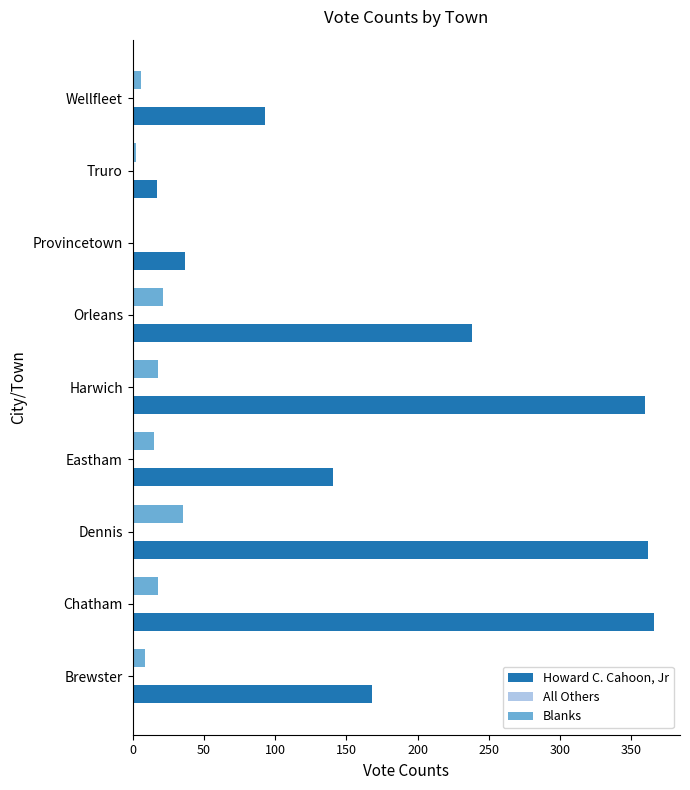

Is it true that Howard C. Cahoon, Jr equals 360 at Harwich?

True